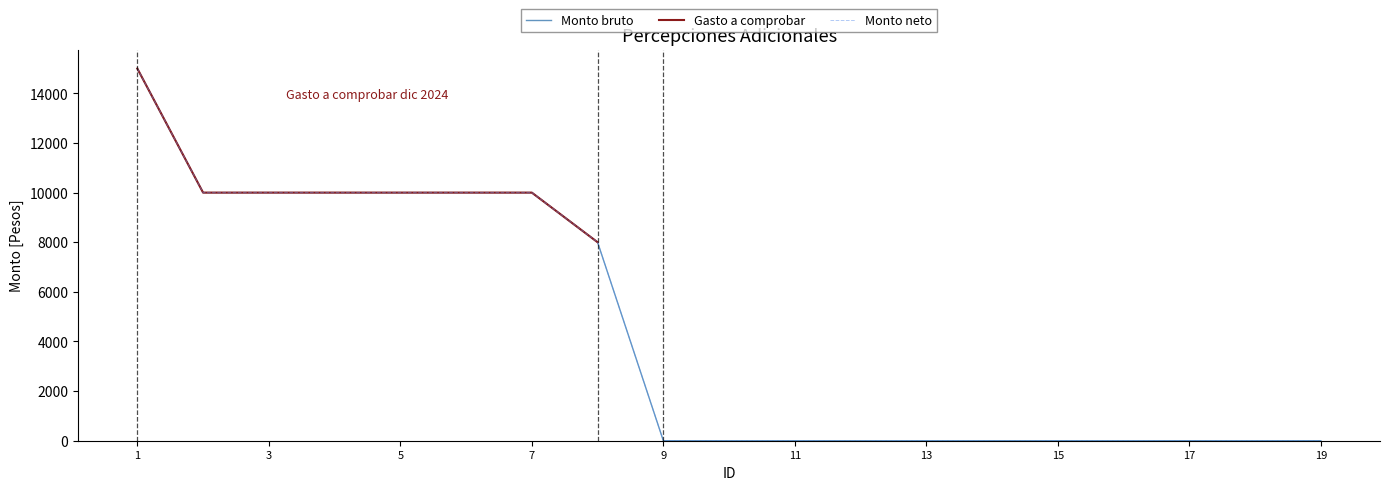

How many values in Monto bruto are above zero?

8